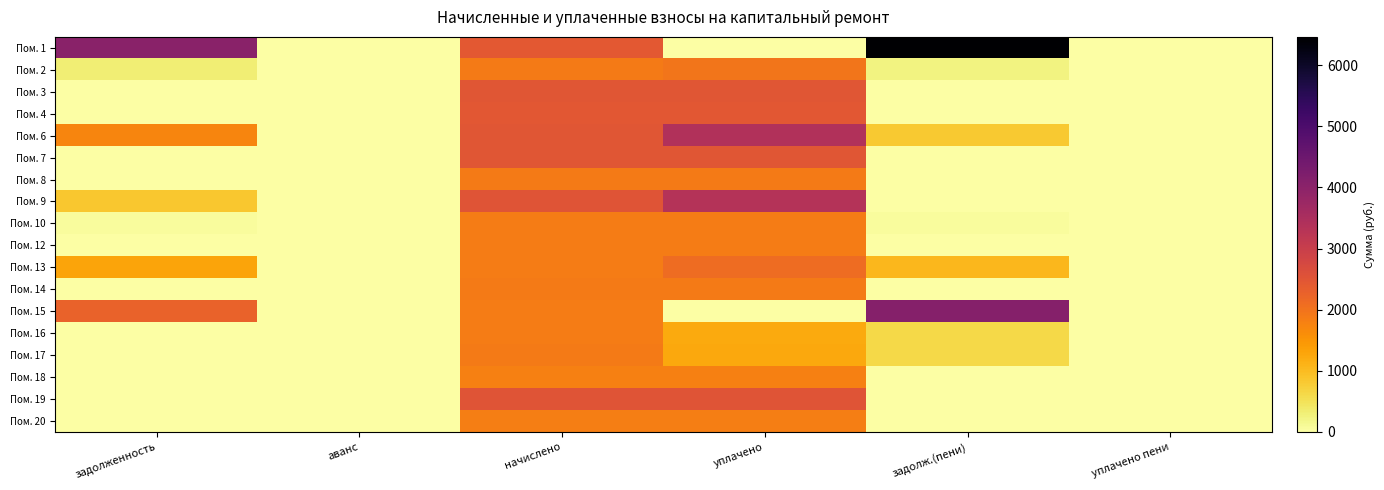

Reading left to right, transcribe all the data shown in this chart.

Пом. 1: задолженность=4014.9	аванс=0.0	начислено=2448.2	уплачено=0.0	задолж.(пени)=6463.1	уплачено пени=0.0
Пом. 2: задолженность=317.9	аванс=0.0	начислено=1884.1	уплачено=1966.6	задолж.(пени)=235.4	уплачено пени=0.0
Пом. 3: задолженность=0.0	аванс=0.0	начислено=2496.1	уплачено=2496.1	задолж.(пени)=0.0	уплачено пени=0.0
Пом. 4: задолженность=0.0	аванс=0.0	начислено=2459.2	уплачено=2459.2	задолж.(пени)=0.0	уплачено пени=0.0
Пом. 6: задолженность=1741.2	аванс=0.0	начислено=2492.4	уплачено=3406.9	задолж.(пени)=826.6	уплачено пени=0.0
Пом. 7: задолженность=0.0	аванс=0.0	начислено=2485.1	уплачено=2485.1	задолж.(пени)=0.0	уплачено пени=0.0
Пом. 8: задолженность=0.0	аванс=0.0	начислено=1887.8	уплачено=1887.8	задолж.(пени)=0.0	уплачено пени=0.0
Пом. 9: задолженность=835.7	аванс=0.0	начислено=2507.2	уплачено=3342.9	задолж.(пени)=0.0	уплачено пени=0.0
Пом. 10: задолженность=62.7	аванс=0.0	начислено=1850.9	уплачено=1850.9	задолж.(пени)=62.7	уплачено пени=0.0
Пом. 12: задолженность=0.0	аванс=0.0	начислено=1858.3	уплачено=1858.3	задолж.(пени)=0.0	уплачено пени=0.0
Пом. 13: задолженность=1312.3	аванс=0.0	начислено=1843.5	уплачено=2116.0	задолж.(пени)=1039.7	уплачено пени=0.0
Пом. 14: задолженность=0.0	аванс=0.0	начислено=1891.4	уплачено=1891.4	задолж.(пени)=0.0	уплачено пени=0.0
Пом. 15: задолженность=2248.3	аванс=0.0	начислено=1847.2	уплачено=0.0	задолж.(пени)=4095.5	уплачено пени=0.0
Пом. 16: задолженность=0.0	аванс=0.0	начислено=1854.6	уплачено=1236.4	задолж.(пени)=618.2	уплачено пени=0.0
Пом. 17: задолженность=0.0	аванс=0.0	начислено=1873.0	уплачено=1248.7	задолж.(пени)=624.3	уплачено пени=0.0
Пом. 18: задолженность=0.0	аванс=0.0	начислено=1817.7	уплачено=1817.7	задолж.(пени)=0.0	уплачено пени=0.0
Пом. 19: задолженность=0.0	аванс=0.0	начислено=2518.2	уплачено=2518.2	задолж.(пени)=0.0	уплачено пени=0.0
Пом. 20: задолженность=0.0	аванс=0.0	начислено=1836.1	уплачено=1836.1	задолж.(пени)=0.0	уплачено пени=0.0